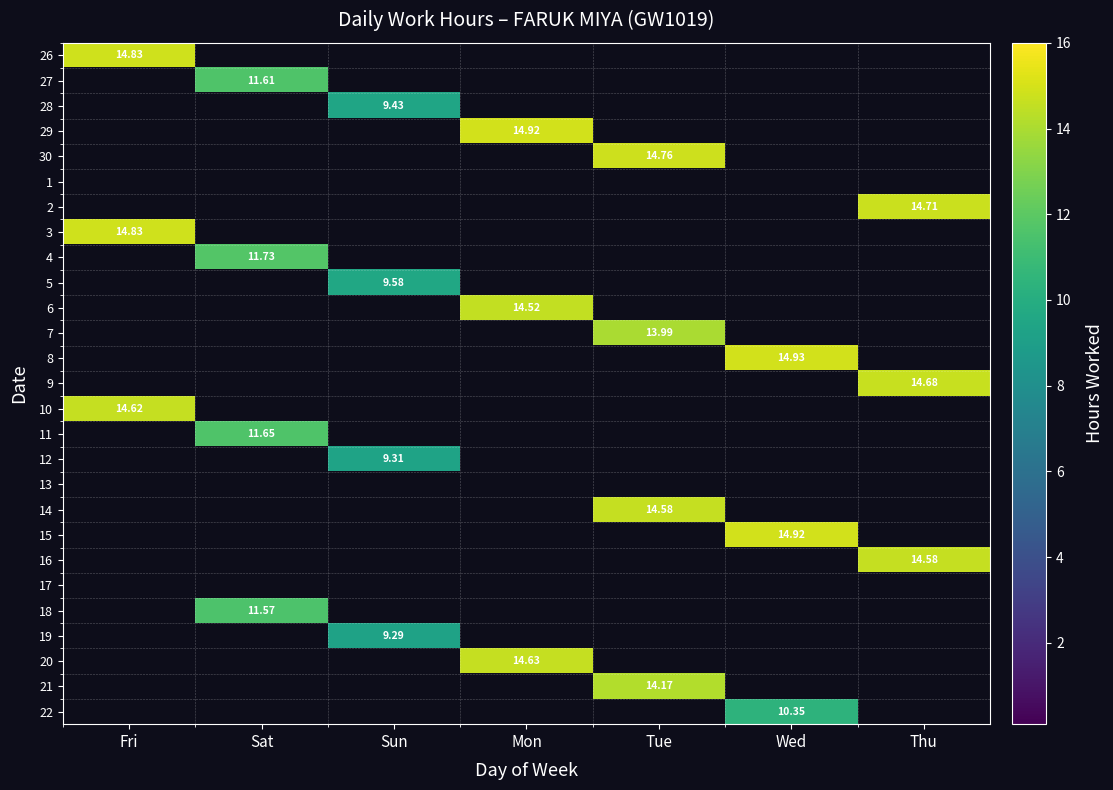

List the labels in order of 15 value, smallest first.

Fri, Sat, Sun, Mon, Tue, Wed, Thu